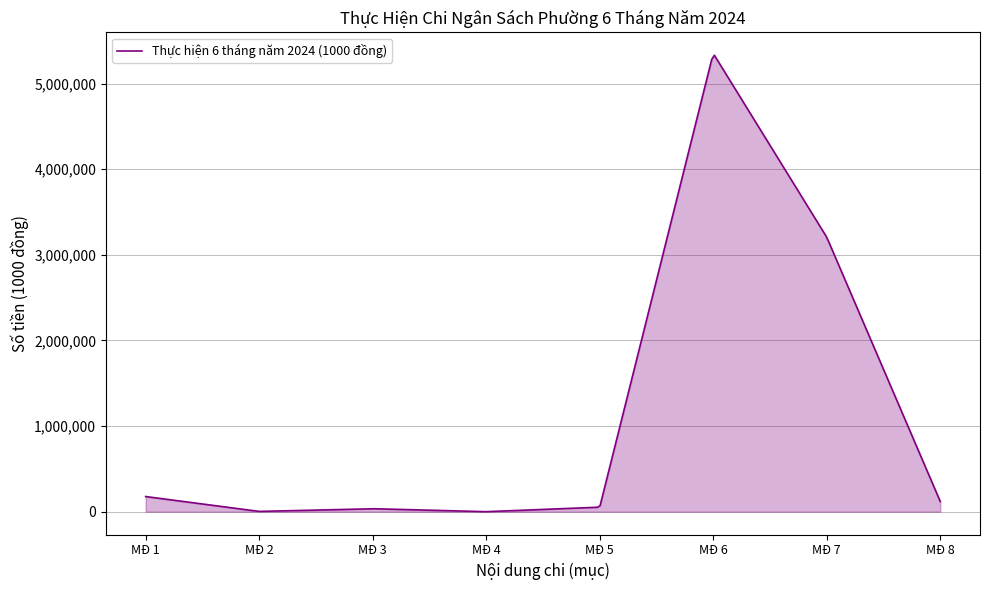

What is the maximum value shown in the chart?

5332385.2